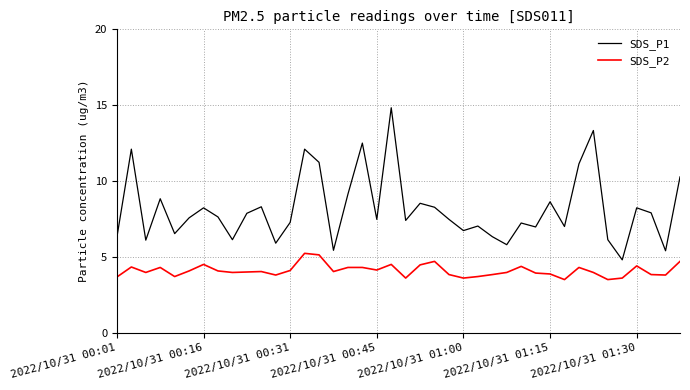

What is the difference between the maximum and minimum values in the SDS_P2 series?

1.7